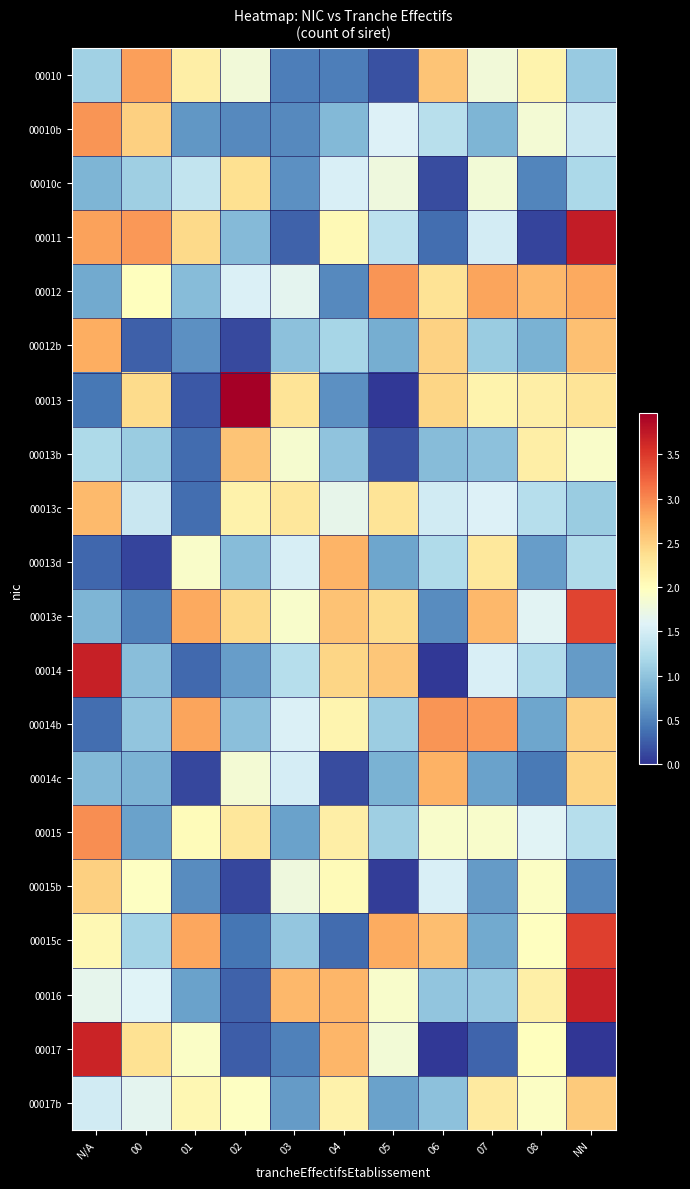

Between 01 and 04, which series saw the biggest shift?

00015c